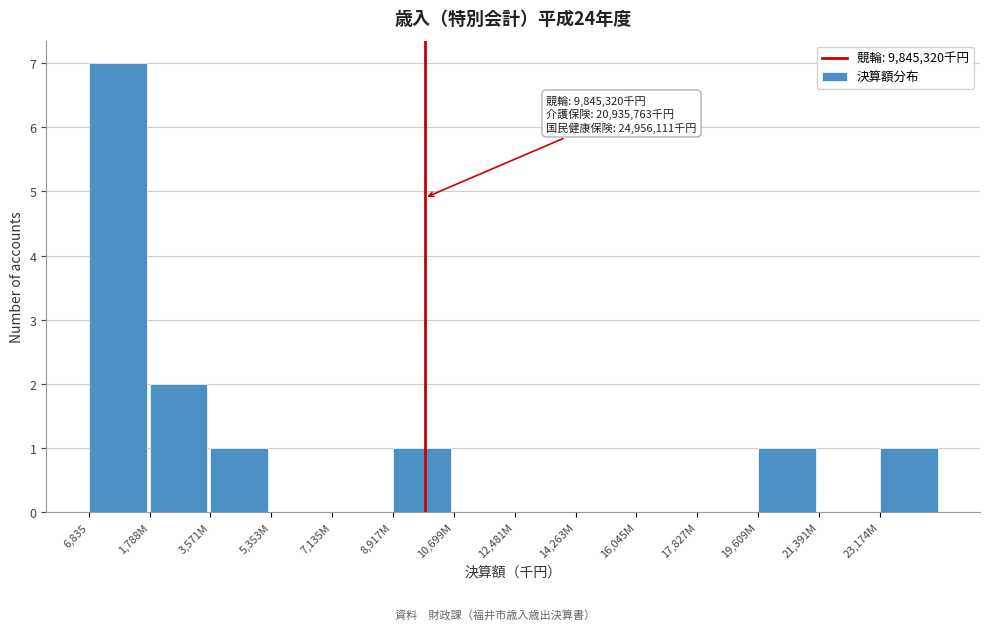

Reading right to left, list all the values displayed in this chart.

23,174M=1	21,391M=0	19,609M=1	17,827M=0	16,045M=0	14,263M=0	12,481M=0	10,699M=0	8,917M=1	7,135M=0	5,353M=0	3,571M=1	1,788M=2	6,835=7